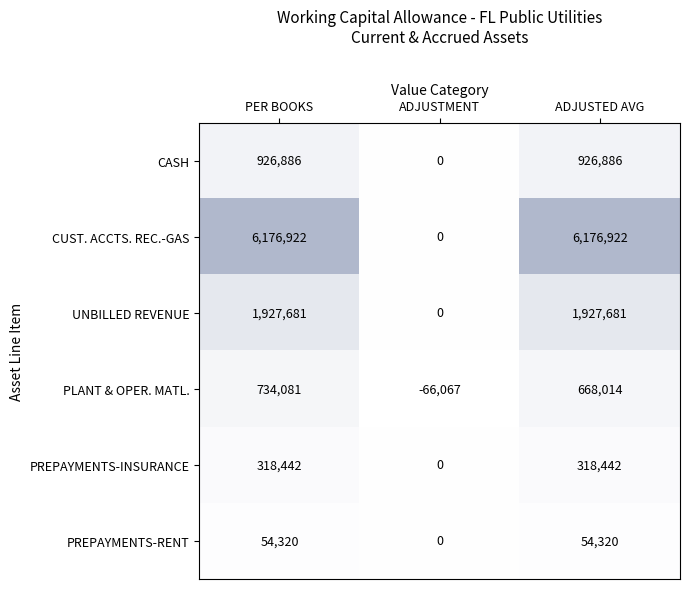

The value of PREPAYMENTS-INSURANCE at ADJUSTED AVG is 318442. True or false?

True